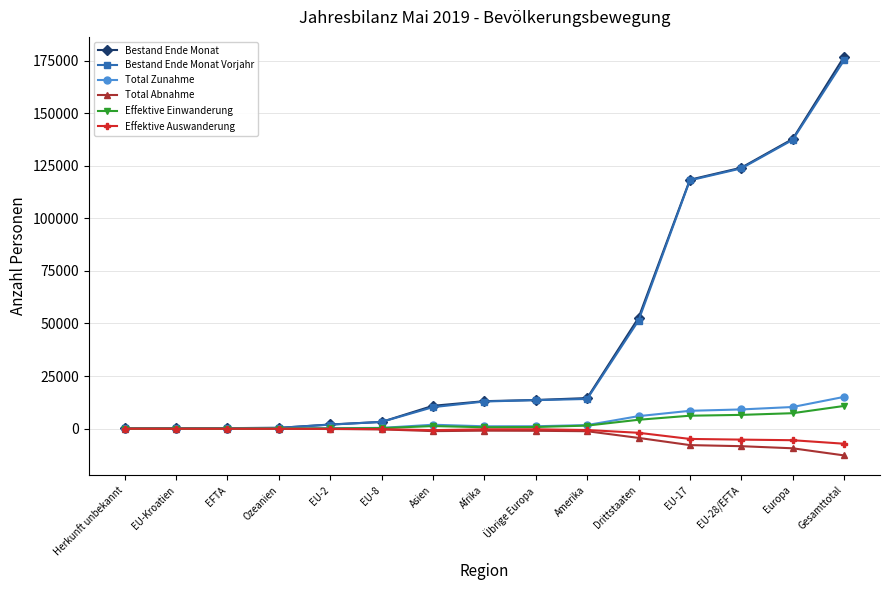

At how many categories does at least one series exceed 33957?

5